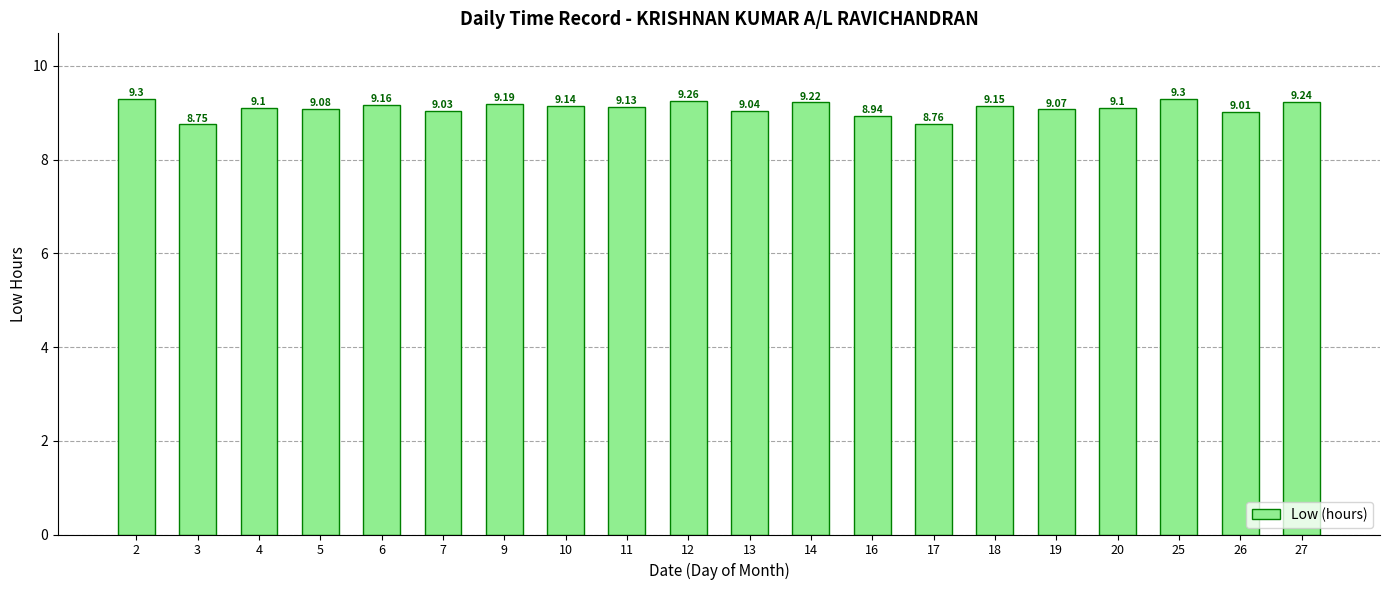

Between 10 and 7, which is larger?

10